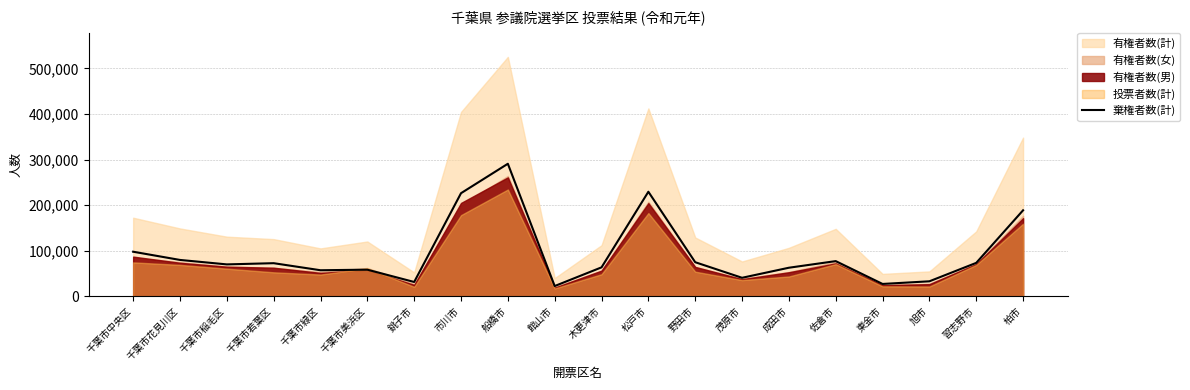

Read the value at 茂原市, to the nearest 10.

40770